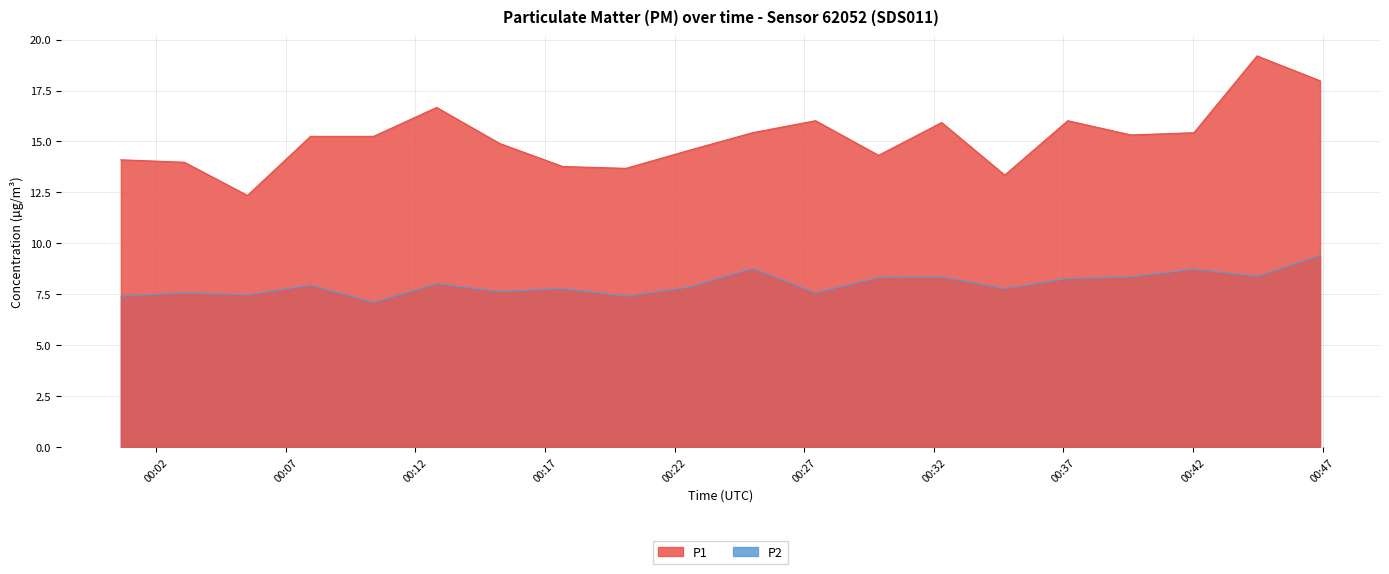

What position from the right is 06:30?

7